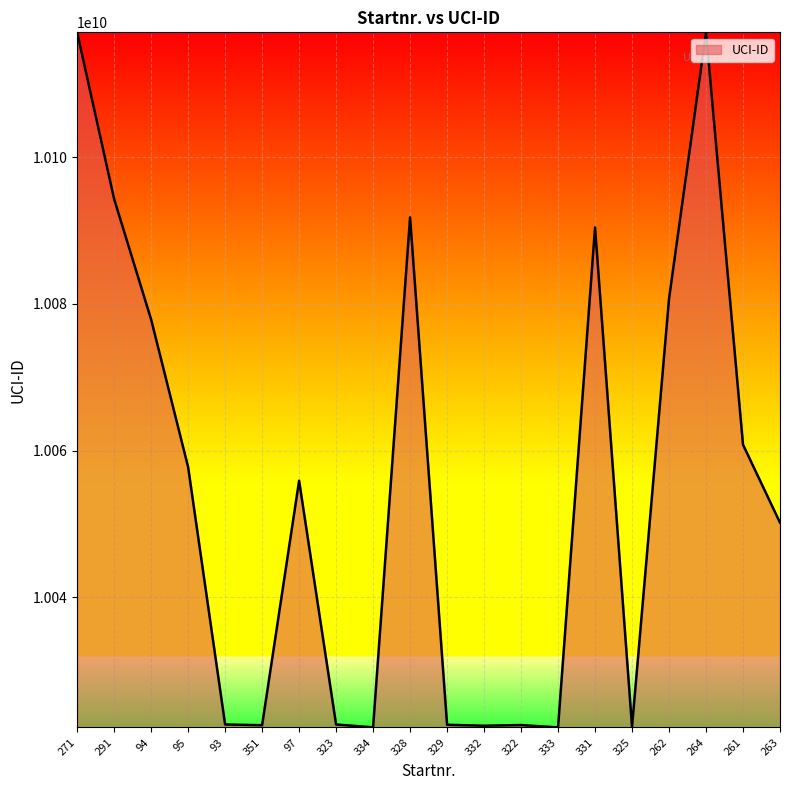

What is the minimum value shown in the chart?

10022273204